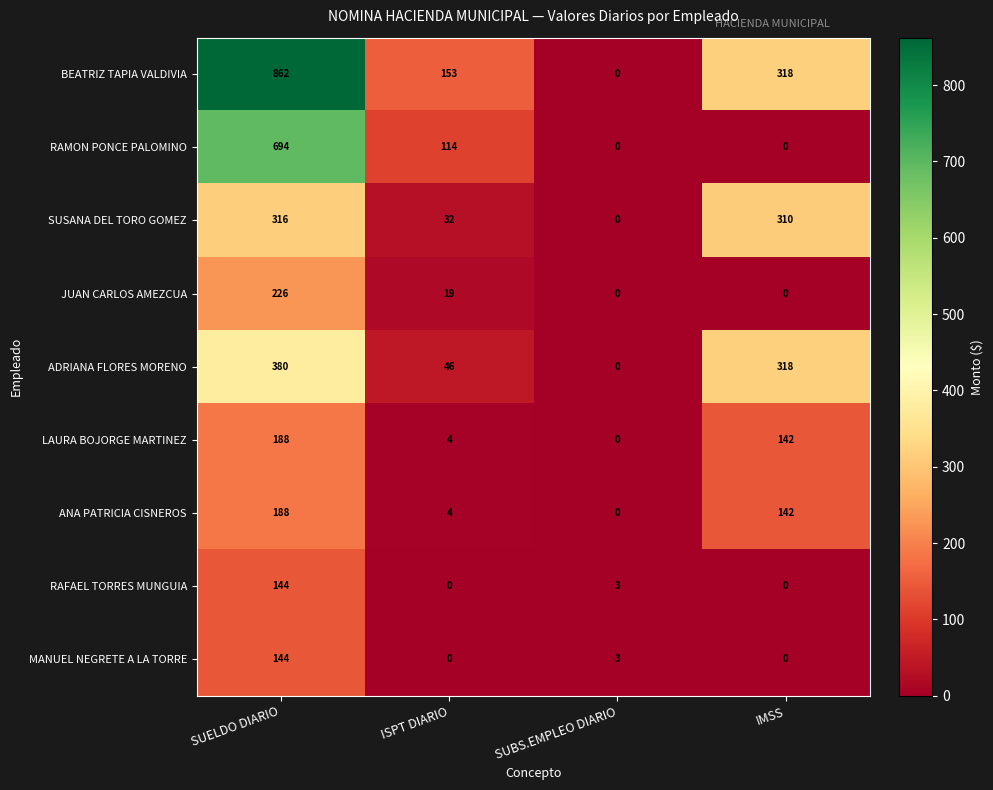

How many distinct data groups are displayed?

9